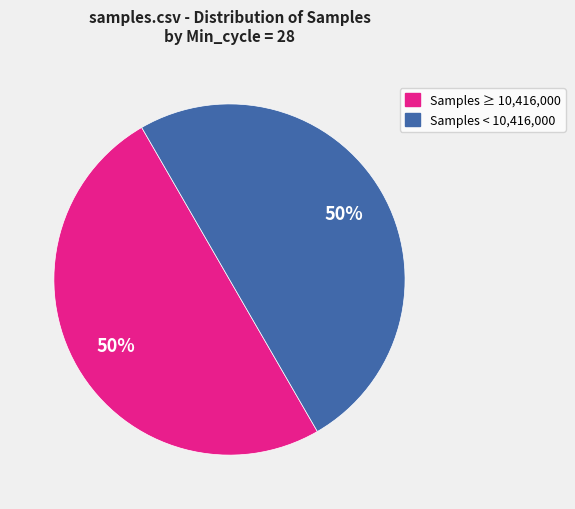

Combined, do Samples < 10,416,000 and Samples ≥ 10,416,000 account for over 50%?

Yes